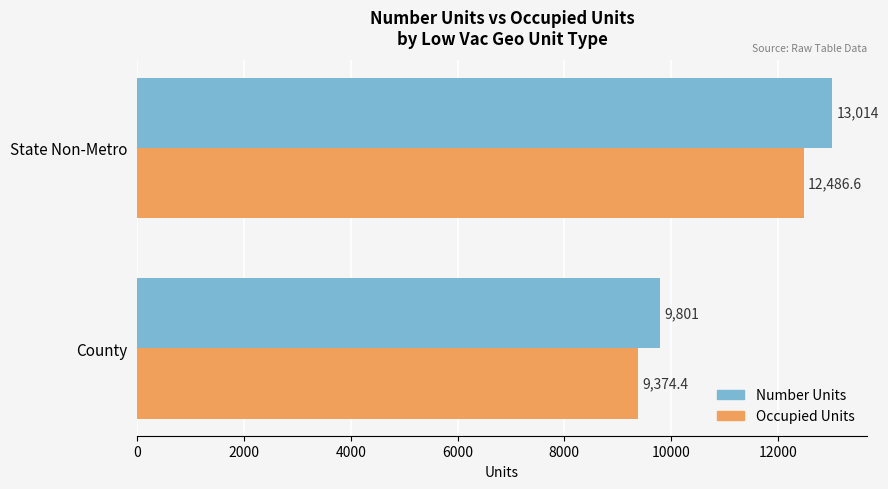

Where is Number Units nearest to the value 11407?

County